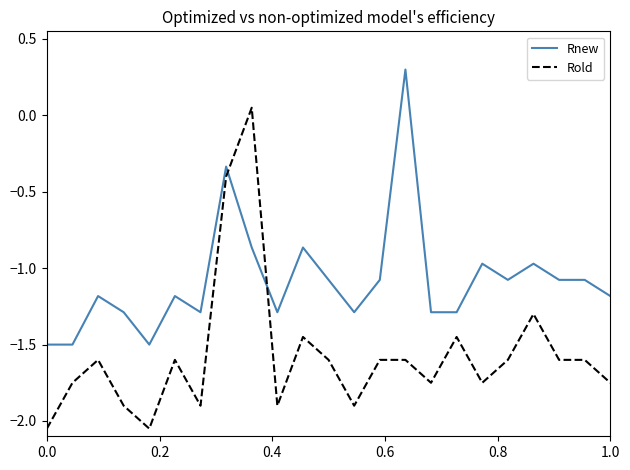

Which series has the widest spread of values?

Rold